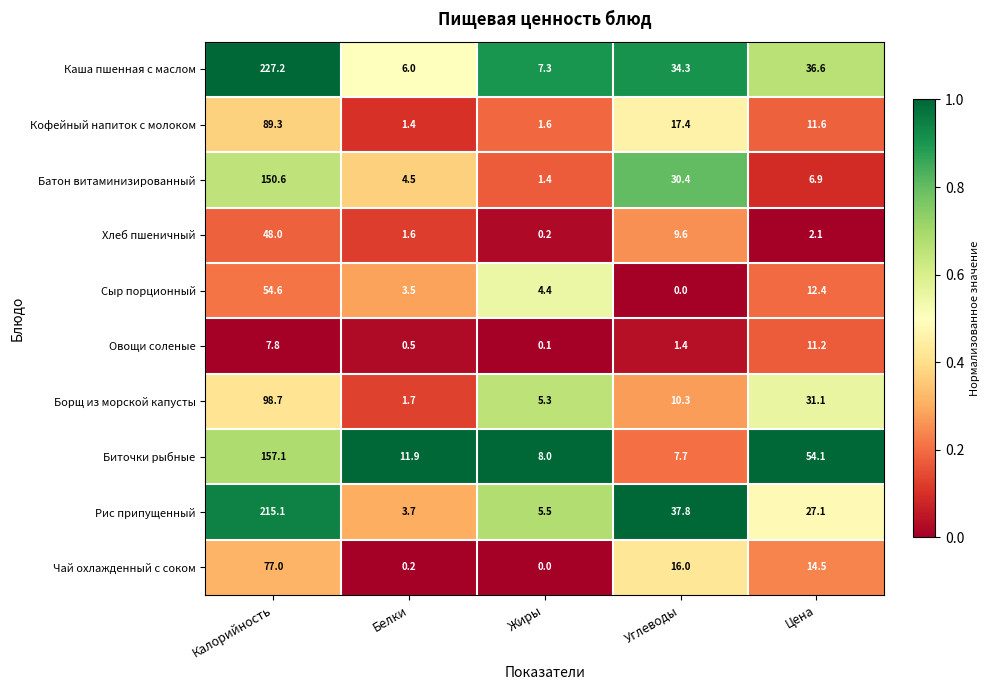

True or false: Биточки рыбные has a value of 13.3 at Жиры.

False